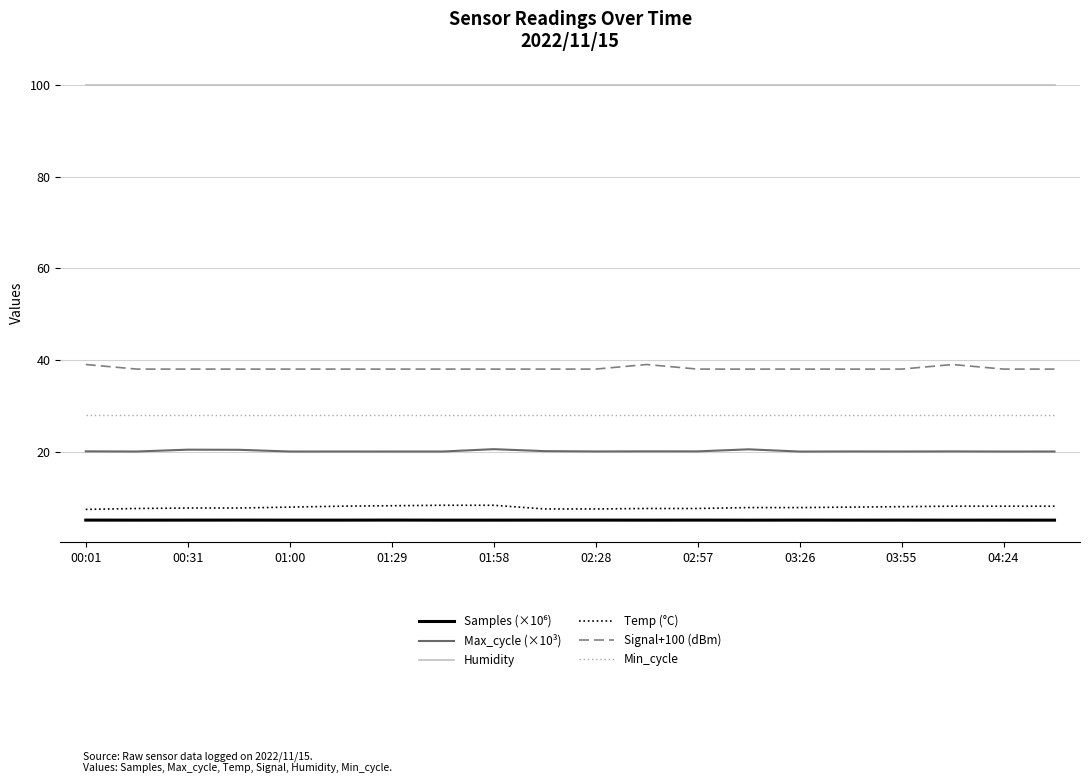

True or false: Signal+100 (dBm) and Max_cycle (×10³) intersect in this chart.

False